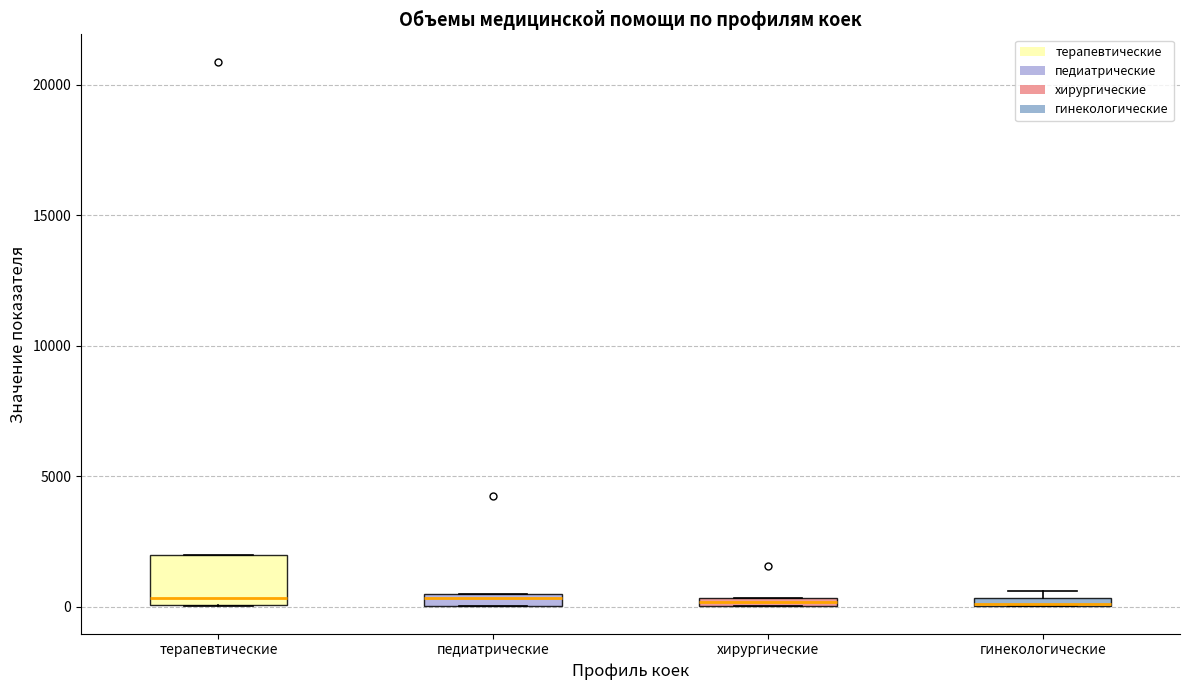

Where is the upper edge of the box for терапевтические on the y-axis? The values are not printed on the chart, so give them approximately, as read against the axis.

2000